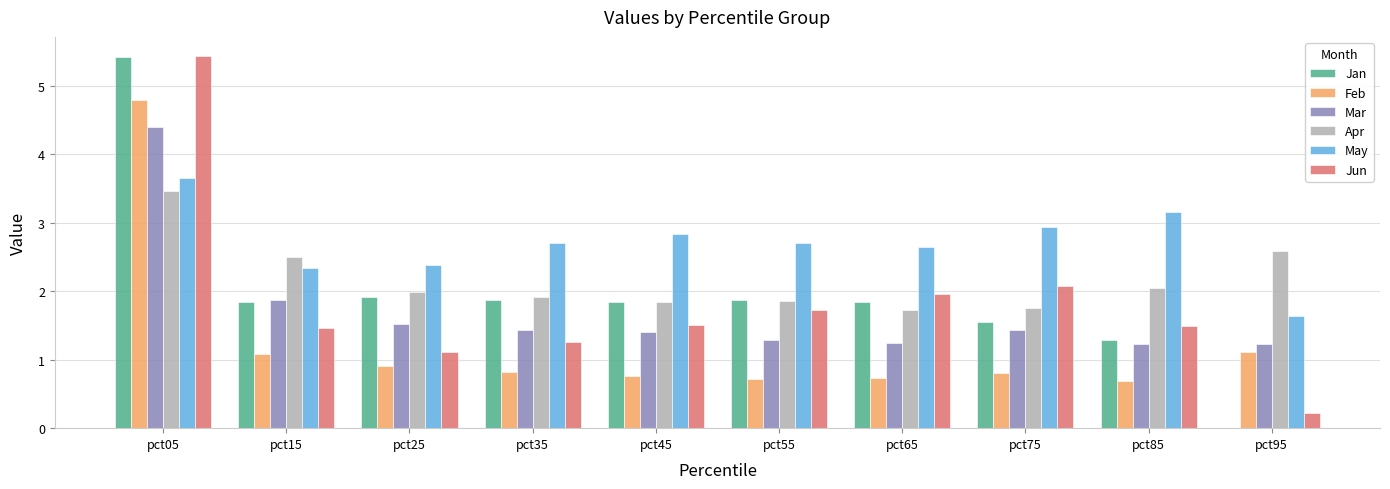

What is the greatest value displayed?

5.4